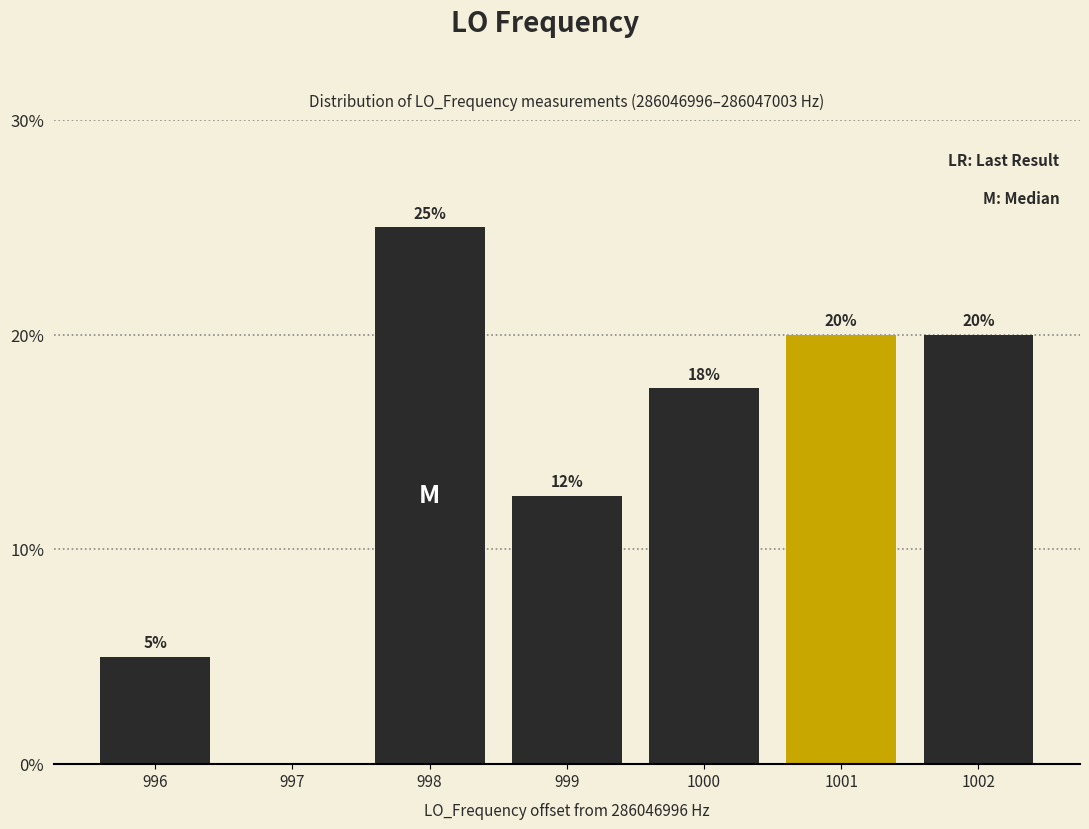

What is the maximum value shown in the chart?

25.0